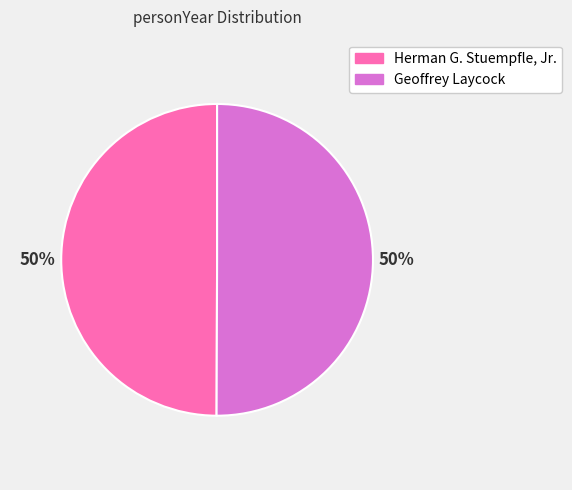

What is the ratio of the value at Geoffrey Laycock to the value at Herman G. Stuempfle, Jr.?

1.0